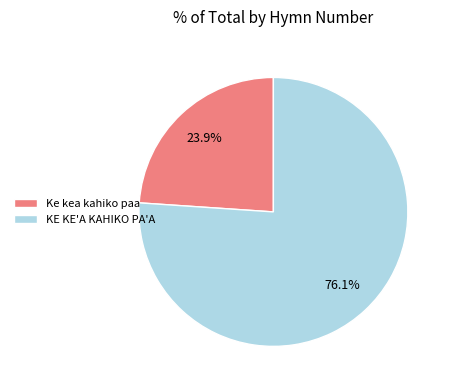

Does Ke kea kahiko paa account for over 50% of the chart?

No